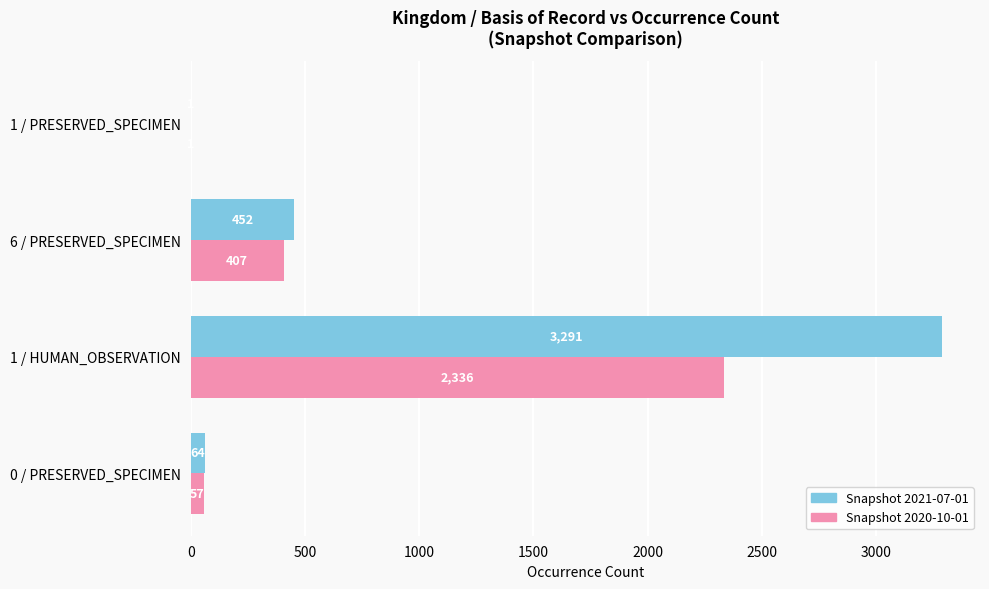

What is the sum of all Snapshot 2020-10-01 values?

2801